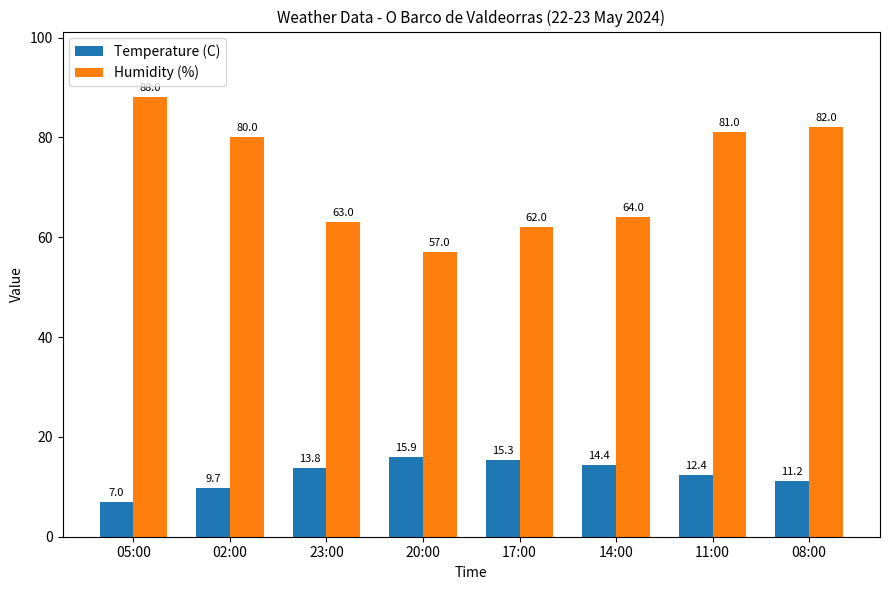

Which series changed the most between 11:00 and 08:00?

Temperature (C)